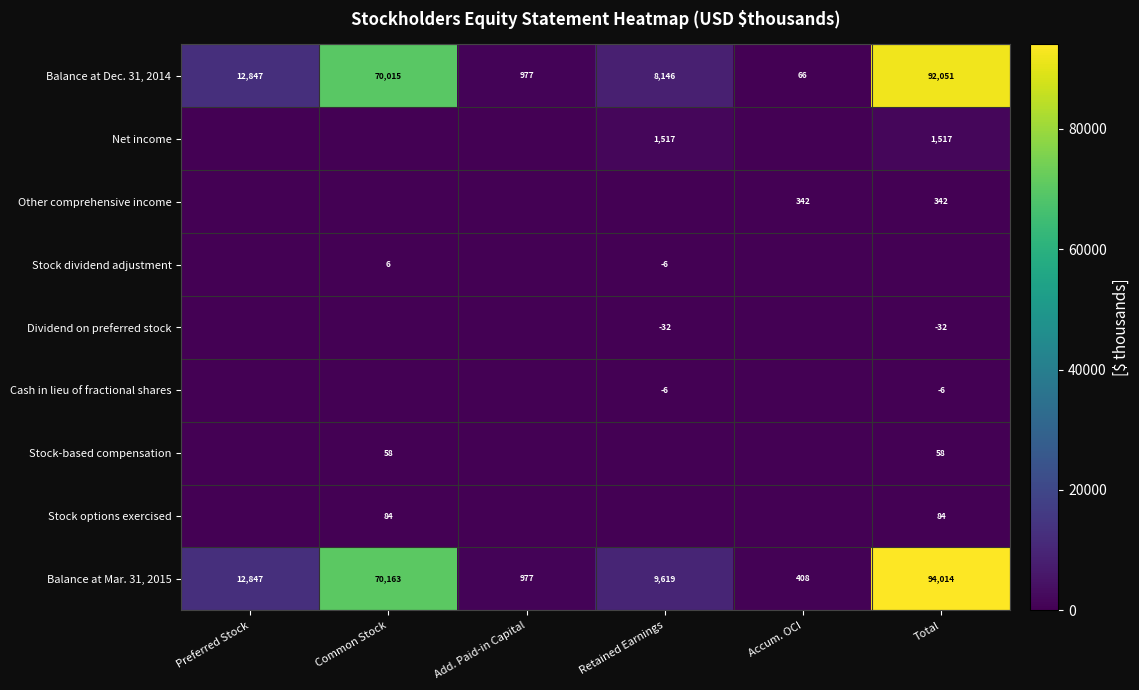

What is the difference between the maximum and minimum values in the Balance at Dec. 31, 2014 series?

91985